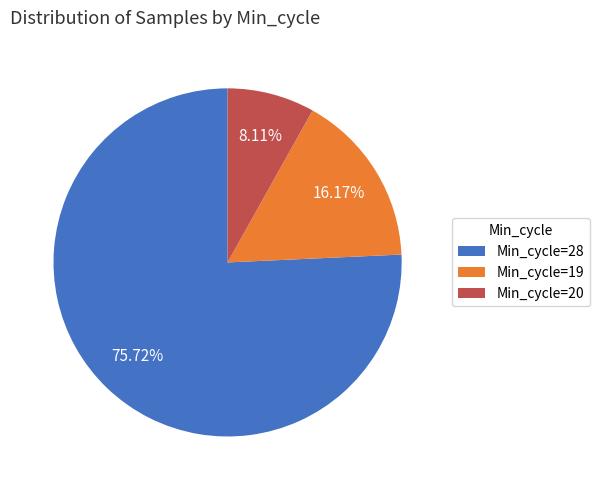

Rank the categories by value from lowest to highest.

Min_cycle=20, Min_cycle=19, Min_cycle=28